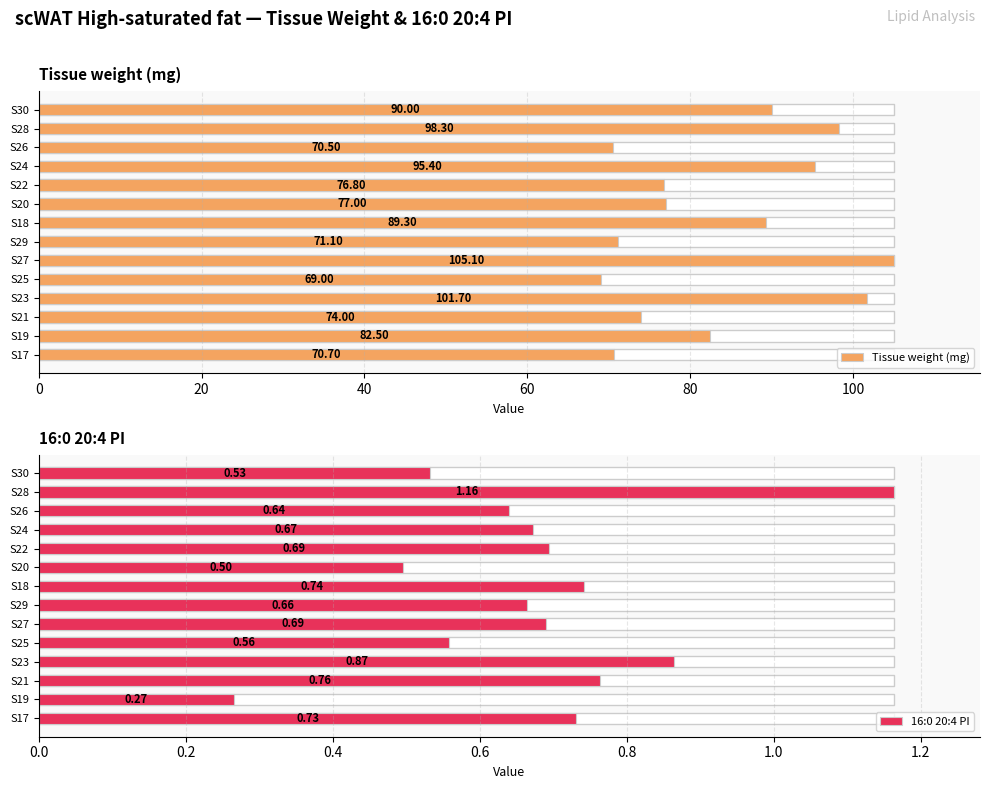

Rank the series by their maximum value, from highest to lowest.

Tissue weight (mg), 16:0 20:4 PI